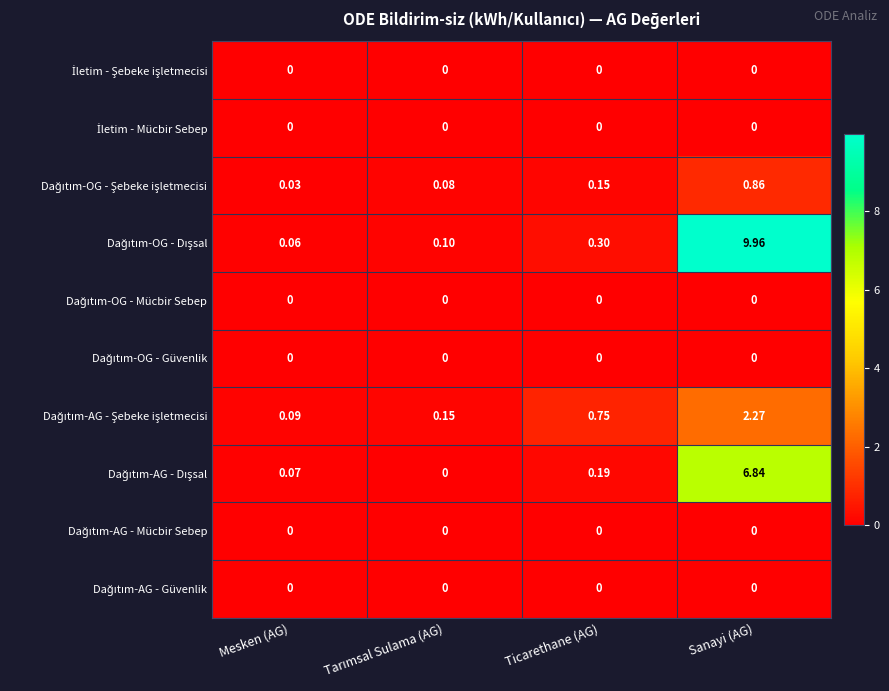

At which category is the sum across all series the highest?

Sanayi (AG)